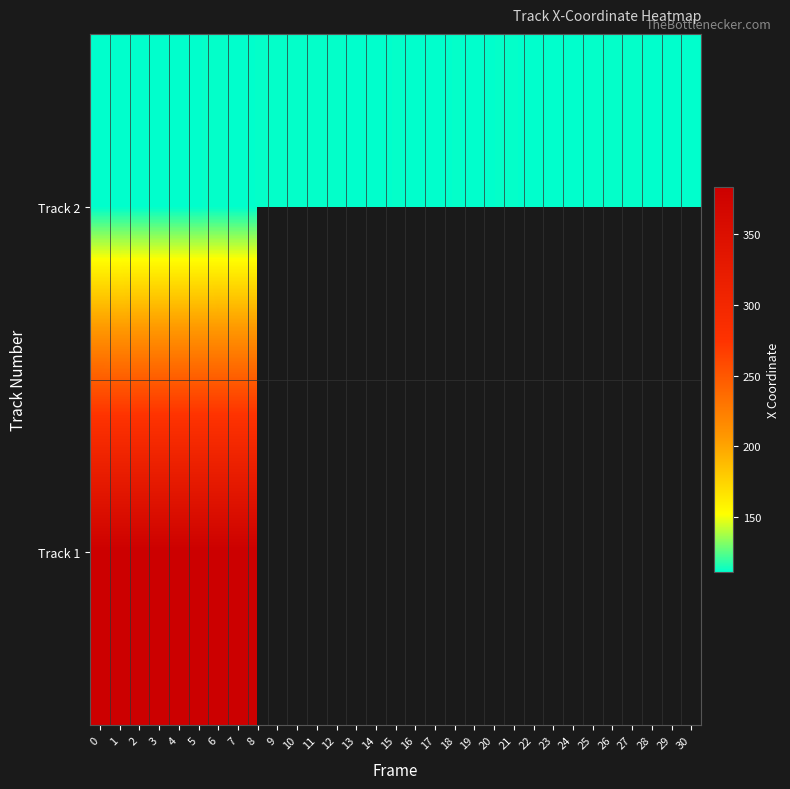

Between 16 and 20, which series saw the biggest shift?

row_1